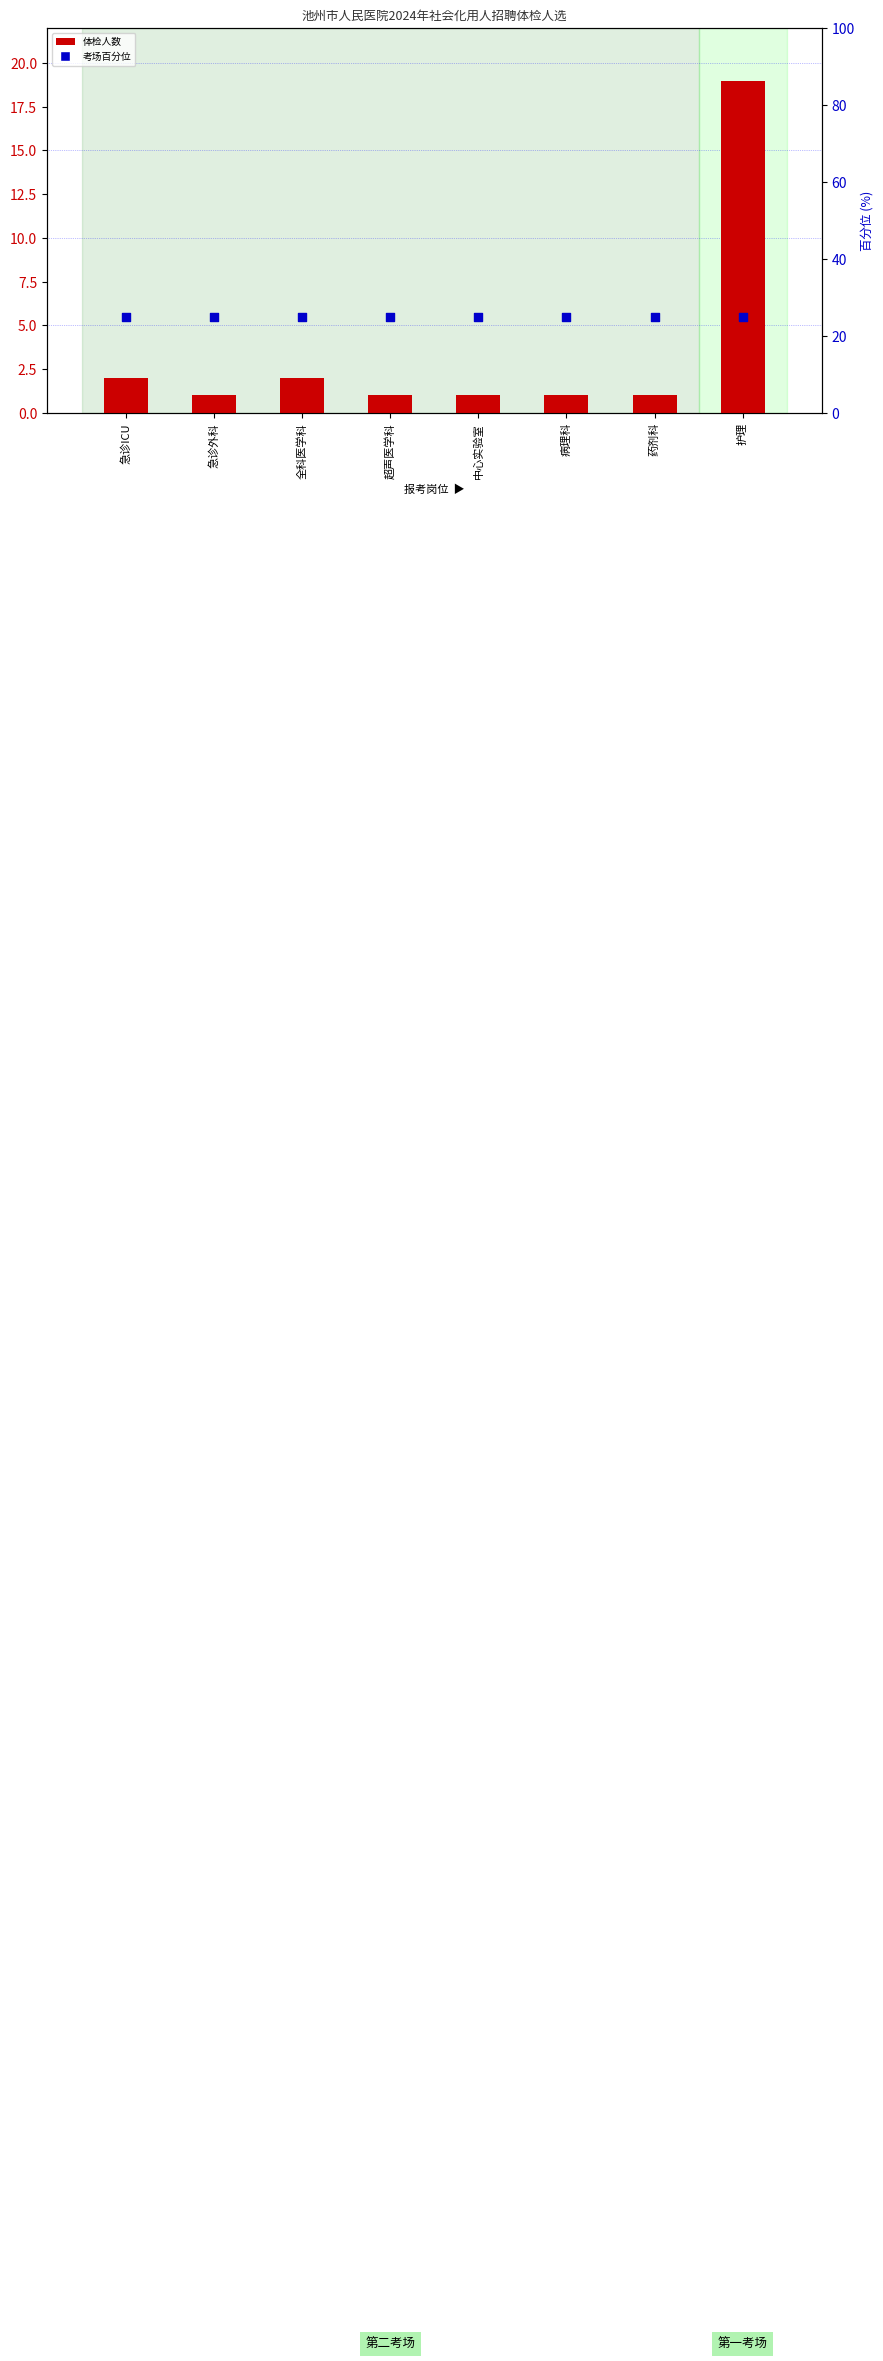

Which series reaches the maximum Y coordinate?

考场排名百分位